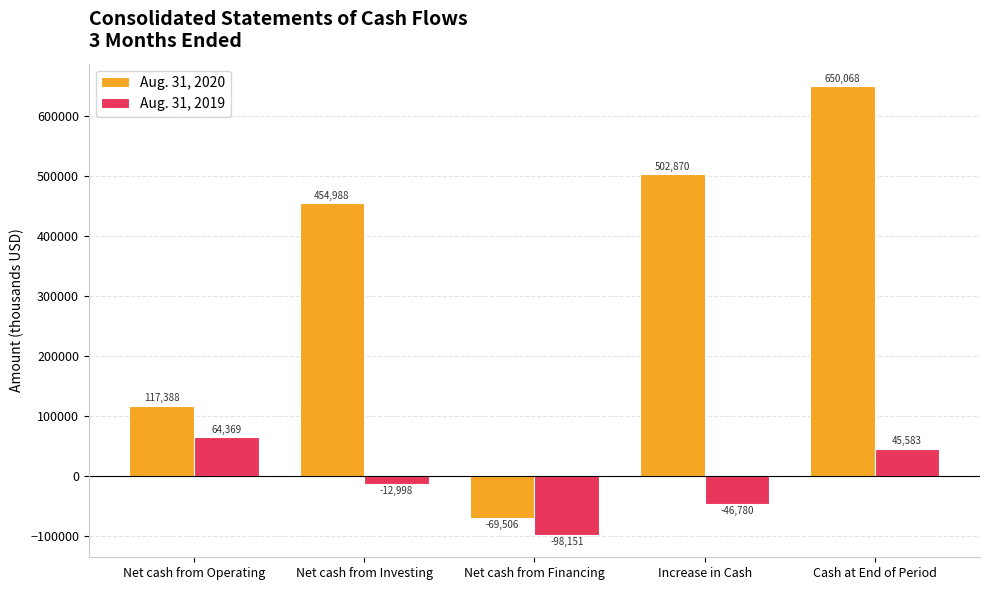

What are all the series names shown in the legend?

Aug. 31, 2020, Aug. 31, 2019